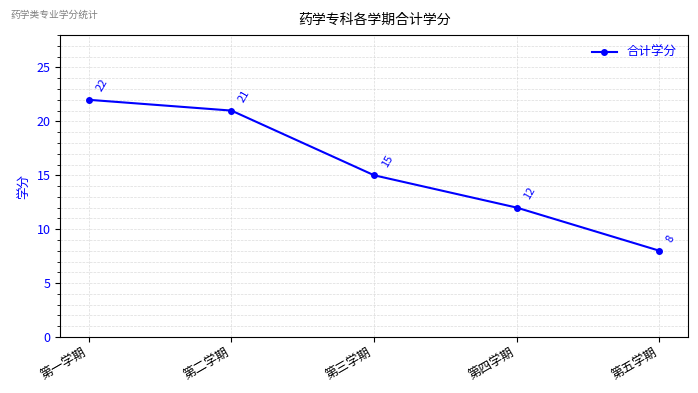

Is it true that the value at 第二学期 is 21?

True